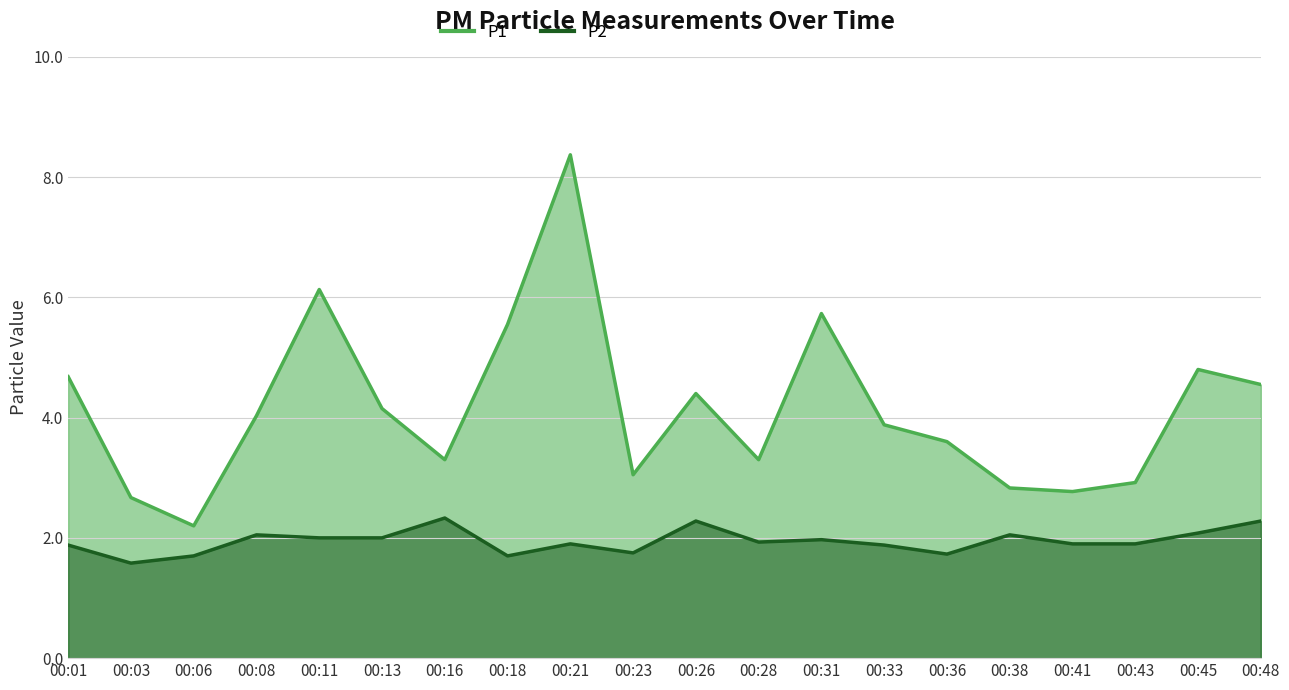

Reading left to right, list all the values displayed in this chart.

P1: 4.7	2.7	2.2	4.0	6.1	4.2	3.3	5.5	8.4	3.0	4.4	3.3	5.7	3.9	3.6	2.8	2.8	2.9	4.8	4.5
P2: 1.9	1.6	1.7	2.0	2.0	2.0	2.3	1.7	1.9	1.8	2.3	1.9	2.0	1.9	1.7	2.0	1.9	1.9	2.1	2.3